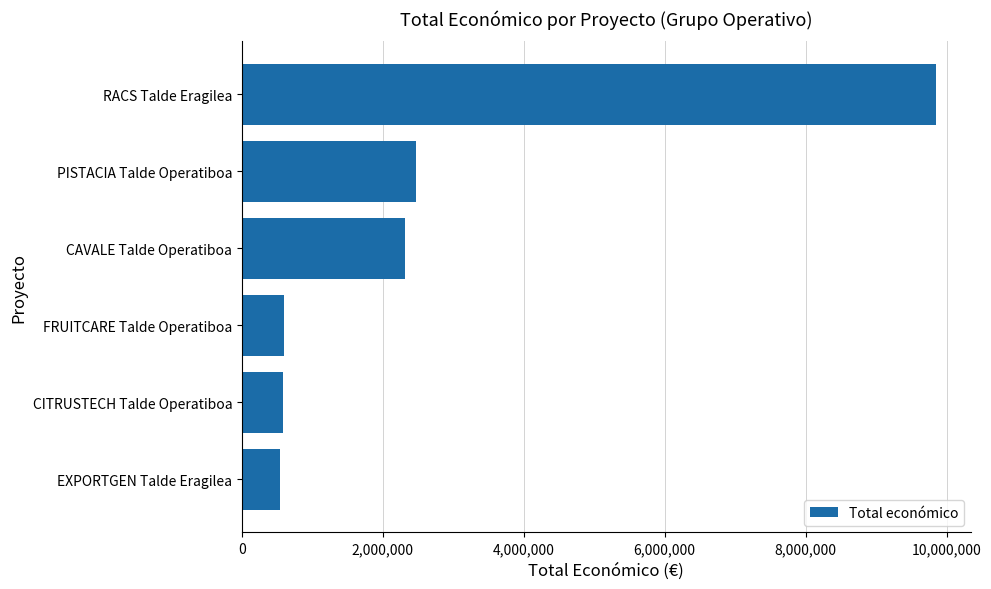

What is the label of the 6th bar from the bottom?

RACS Talde Eragilea